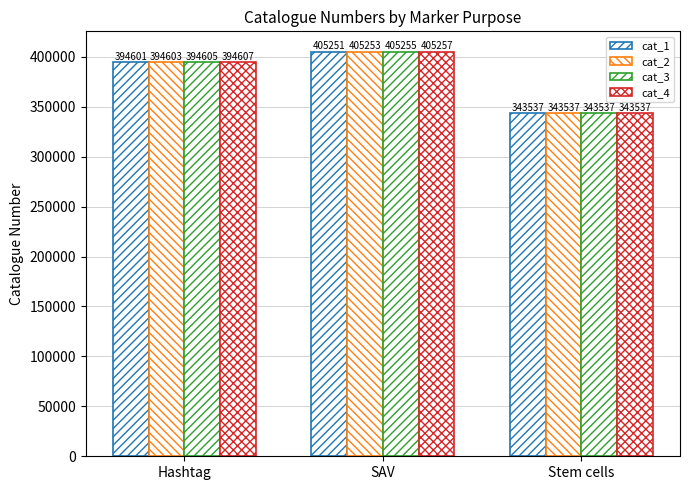

Are the bars horizontal?

No